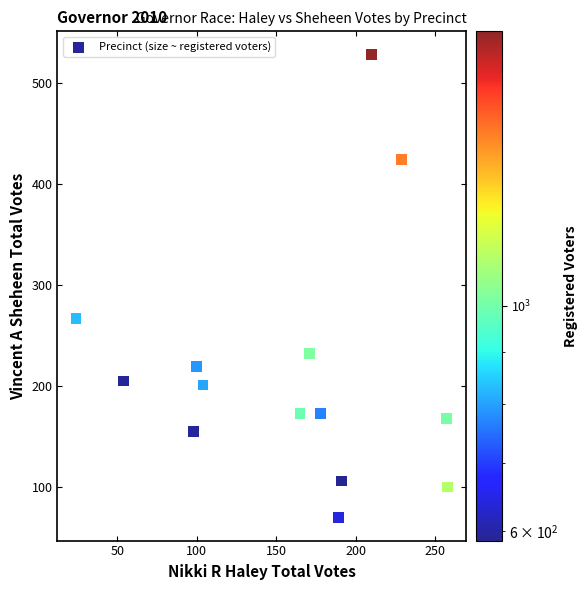

What Y value in the scatter plot is closest to 299?

267